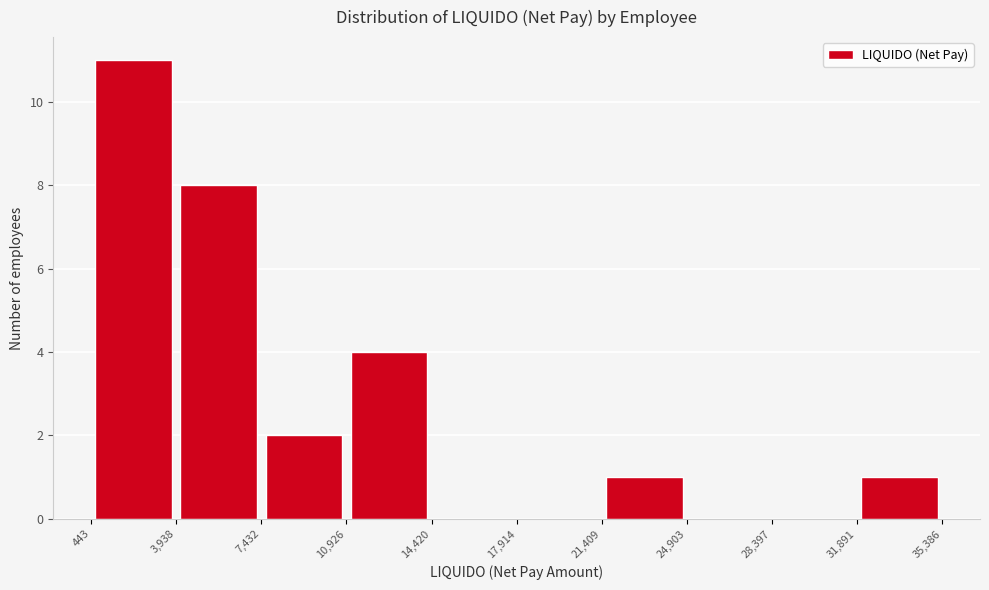

Reading left to right, transcribe this chart: for each bar, give the range it covers on the x-axis and its height. The values are not printed on the chart, so give them approximately, as read against the axis.

443 to 3,938: 11
3,938 to 7,432: 8
7,432 to 10,926: 2
10,926 to 14,420: 4
14,420 to 17,914: 0
17,914 to 21,409: 0
21,409 to 24,903: 1
24,903 to 28,397: 0
28,397 to 31,891: 0
31,891 to 35,386: 1